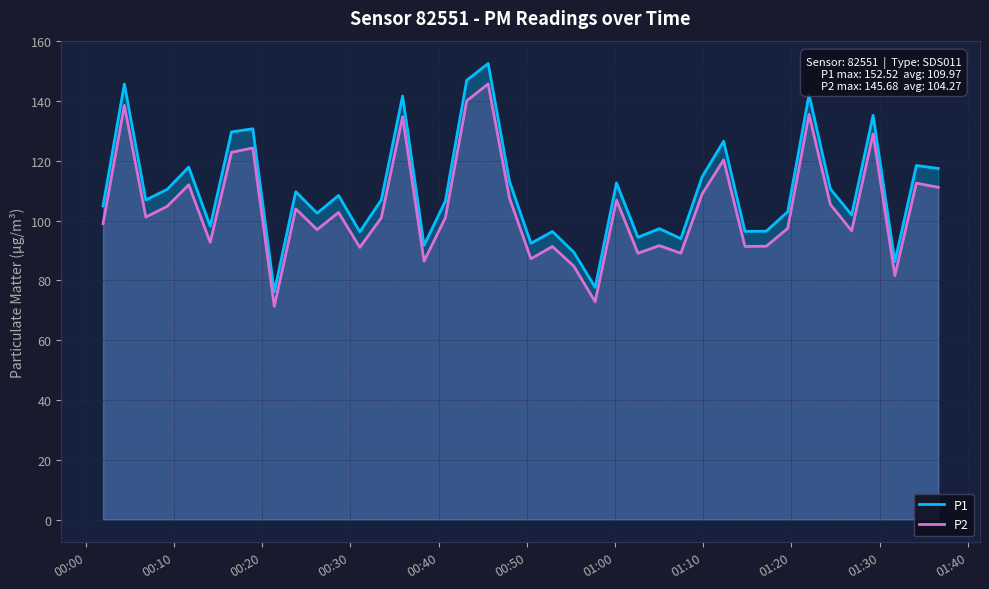

What are all the series names shown in the legend?

P1, P2